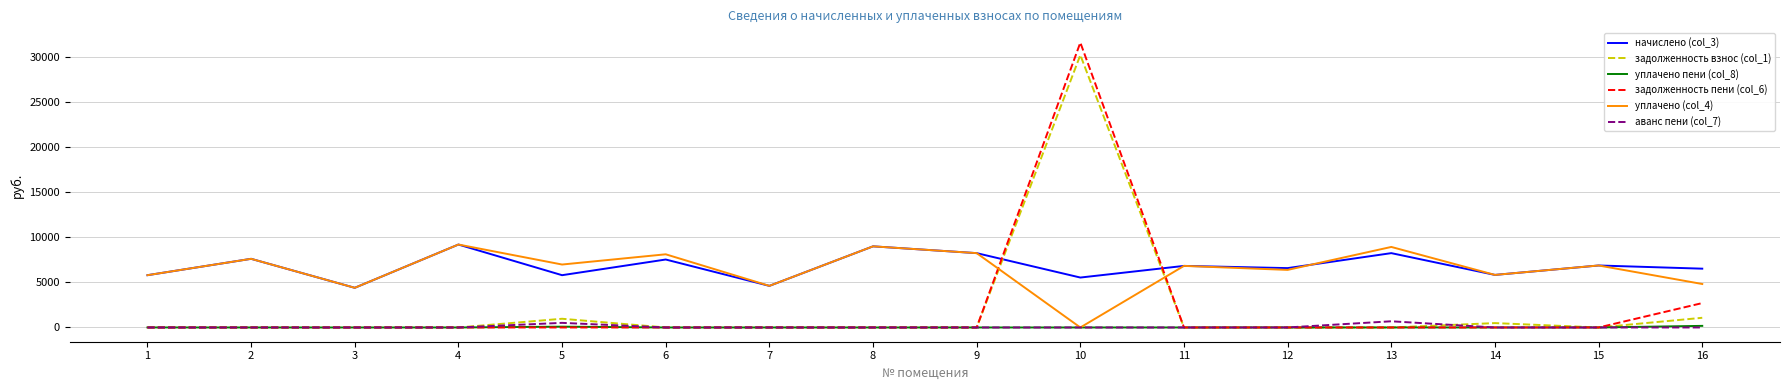

What is the total value across all series at 9?

16465.9